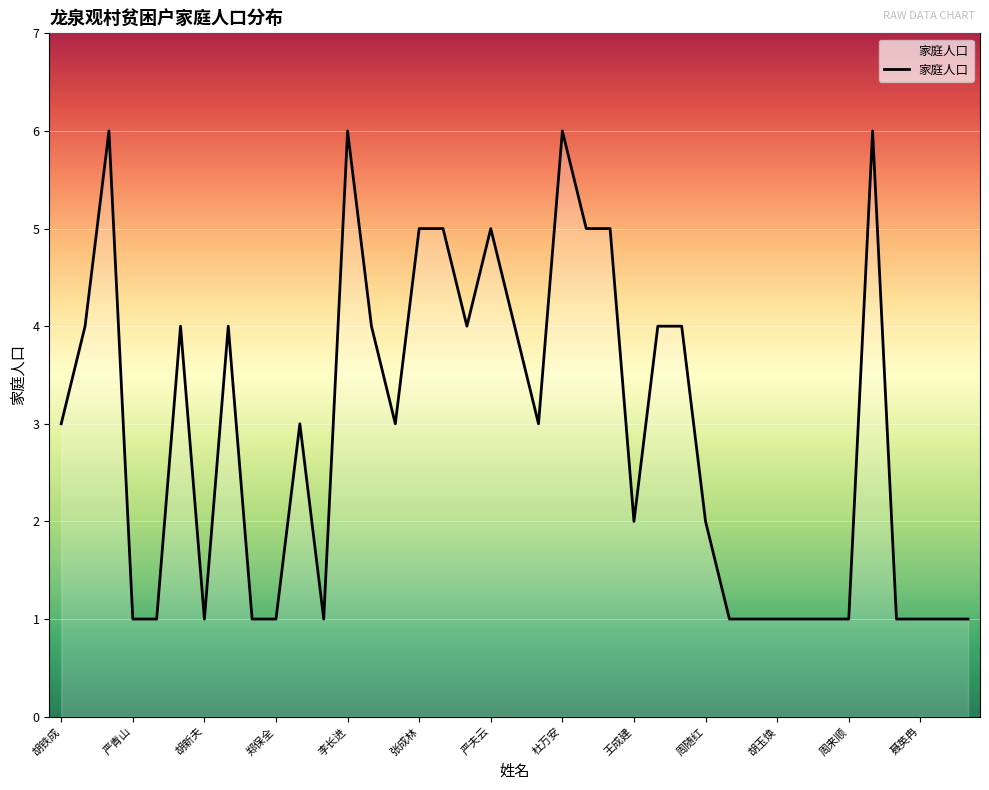

What is the difference between the maximum and minimum values?

5